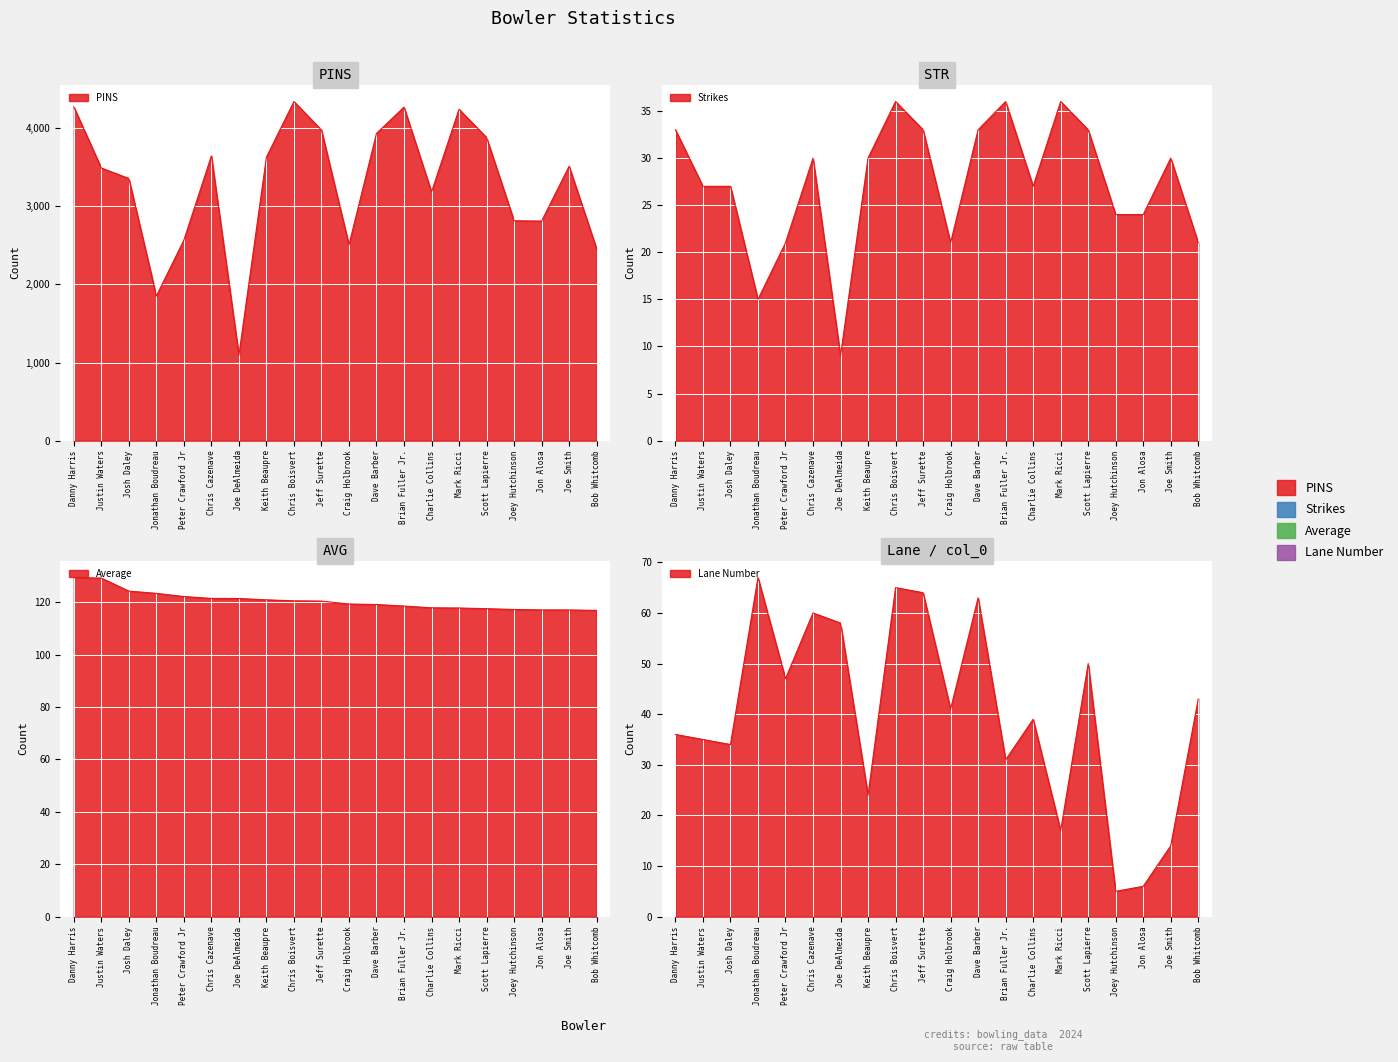

True or false: STR and AVG intersect in this chart.

False